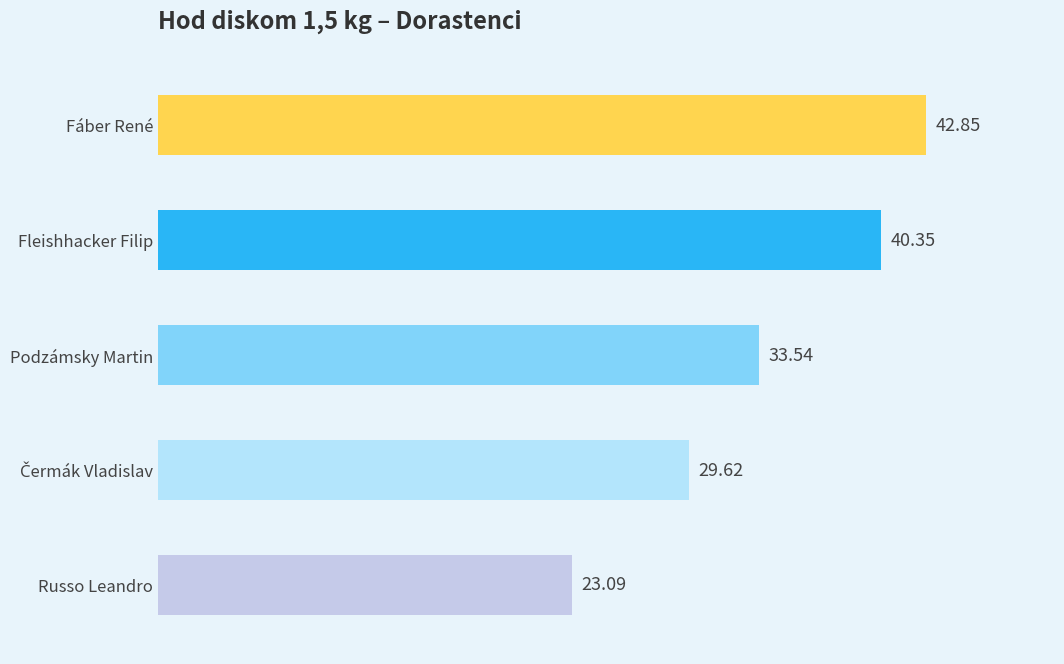

What is the sum of the values at Fáber René and Fleishhacker Filip?

83.2